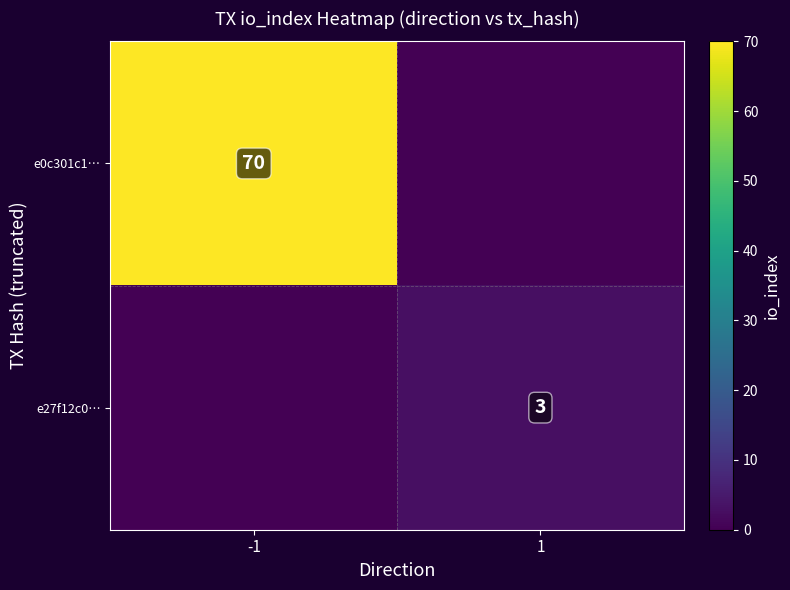

The value of e0c301c1… at -1 is 22. True or false?

False